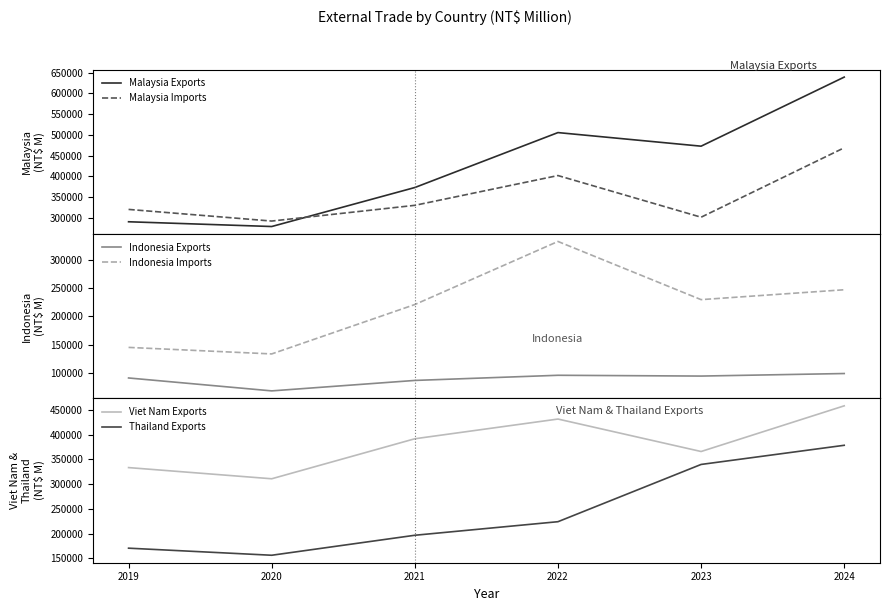

What is the sum of the Viet Nam Exports values at 2022 and 2019?

764475